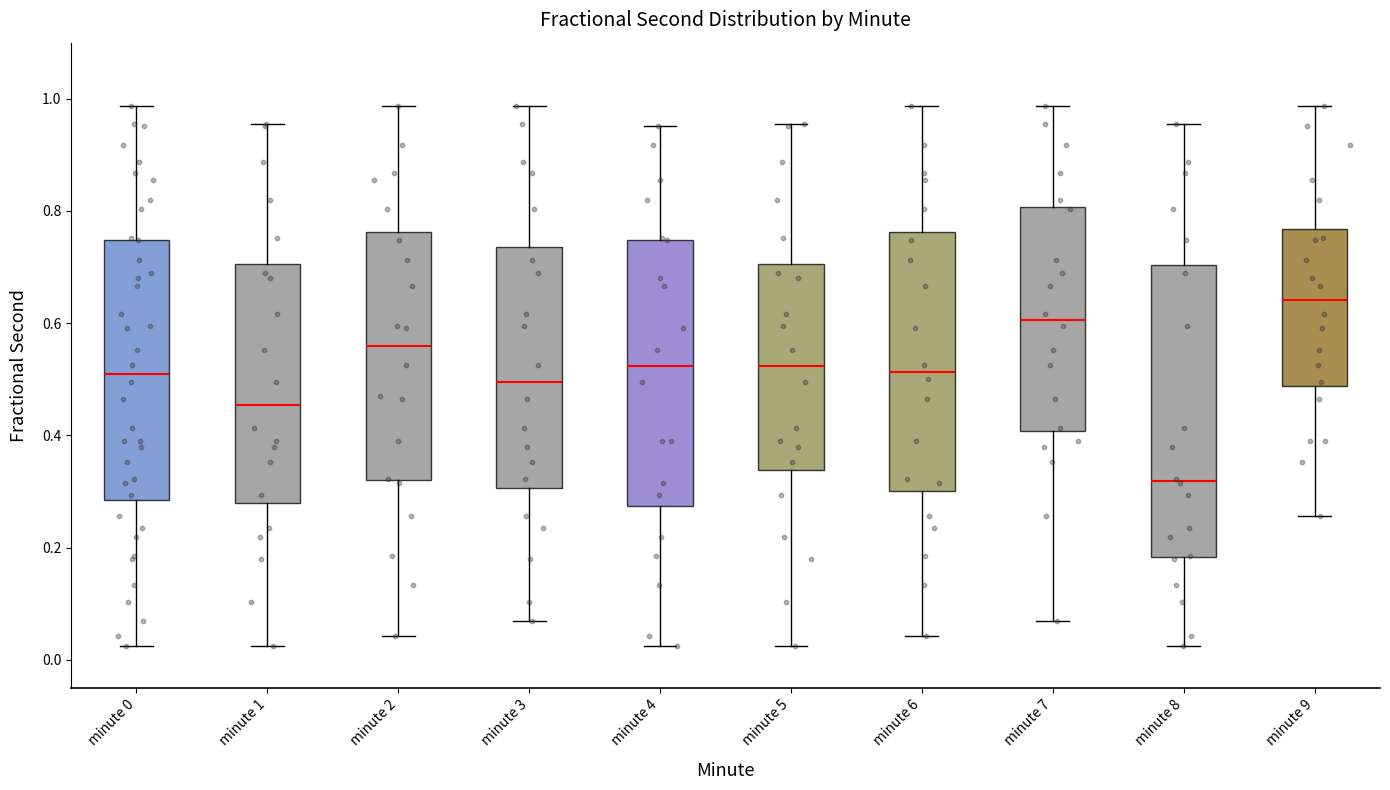

Which box's median line is the lowest?

minute 8